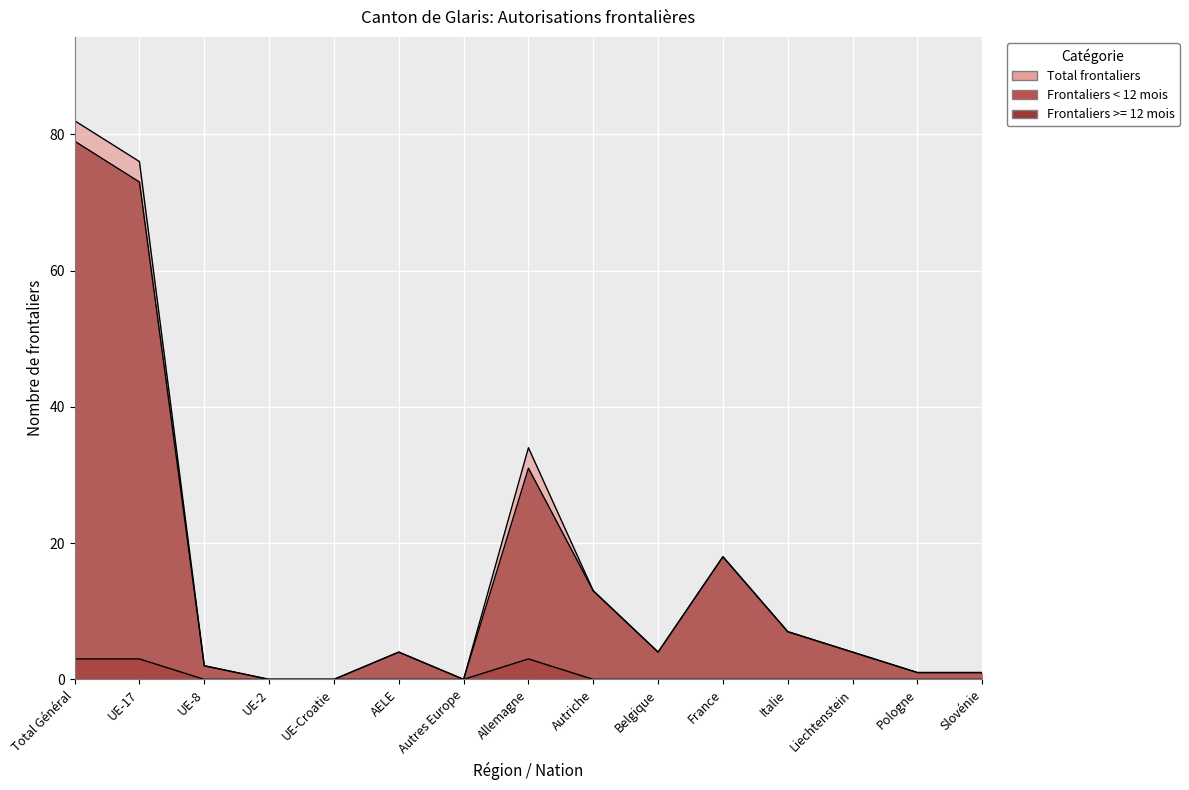

How many Frontaliers < 12 mois values are between 0 and 1?

12